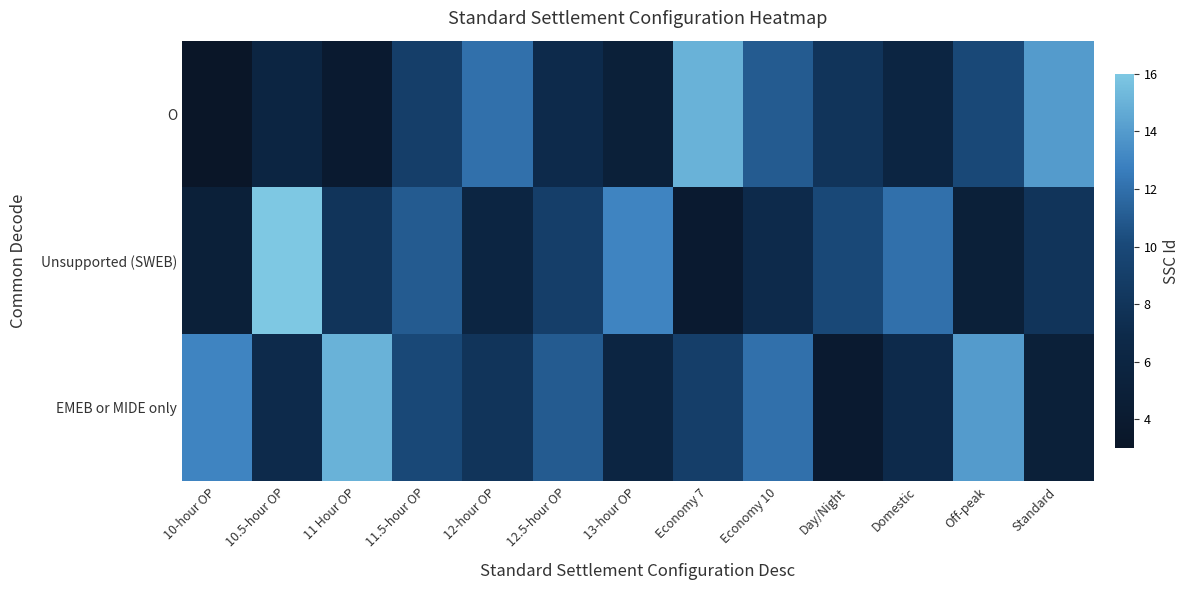

Which category has the highest value across all series?

10.5-hour OP